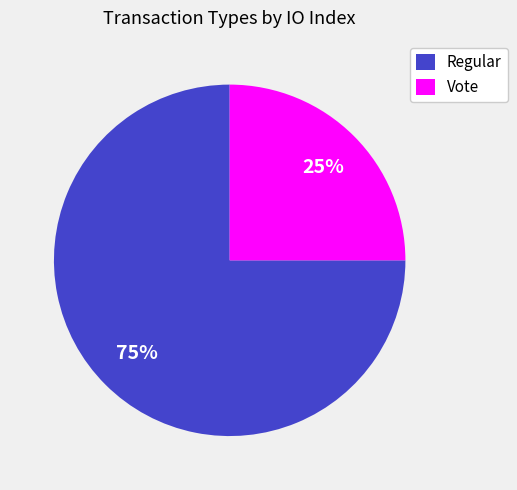

To the nearest percent, what is the average slice percentage?

50%